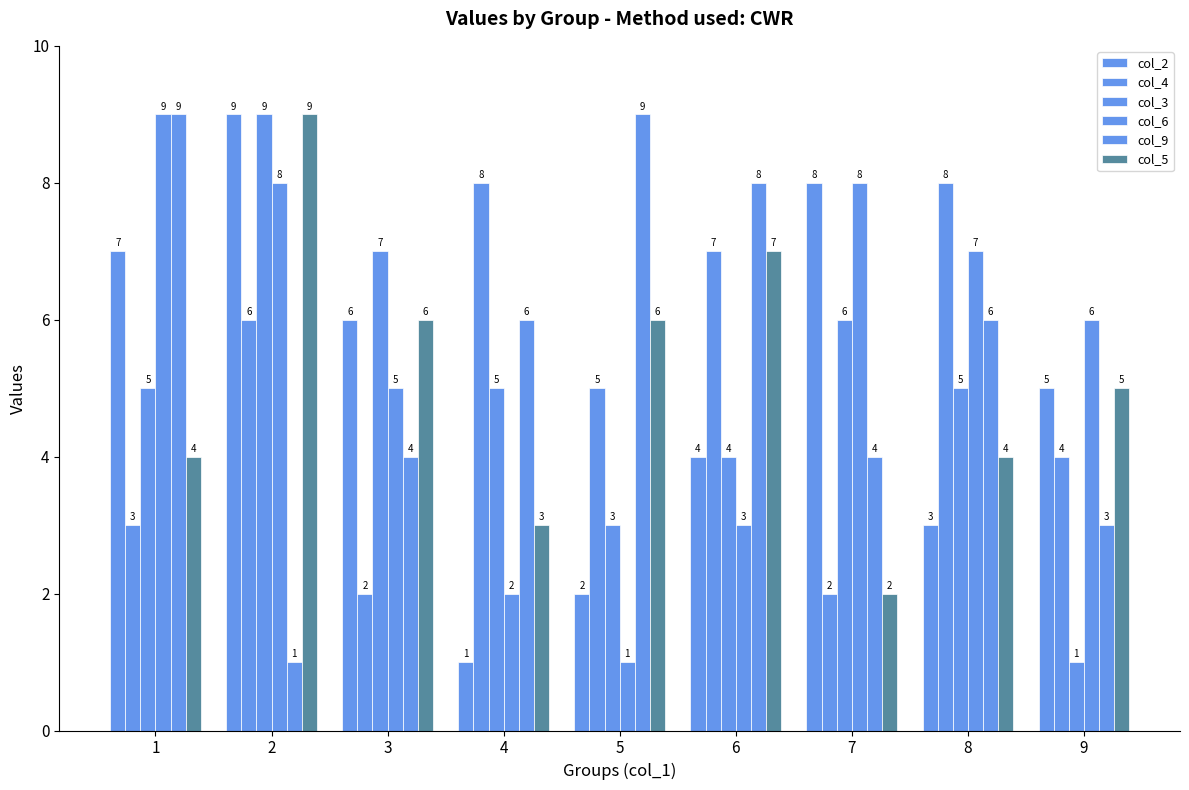

Rank the series at 4 from lowest to highest value.

col_2, col_6, col_5, col_3, col_9, col_4